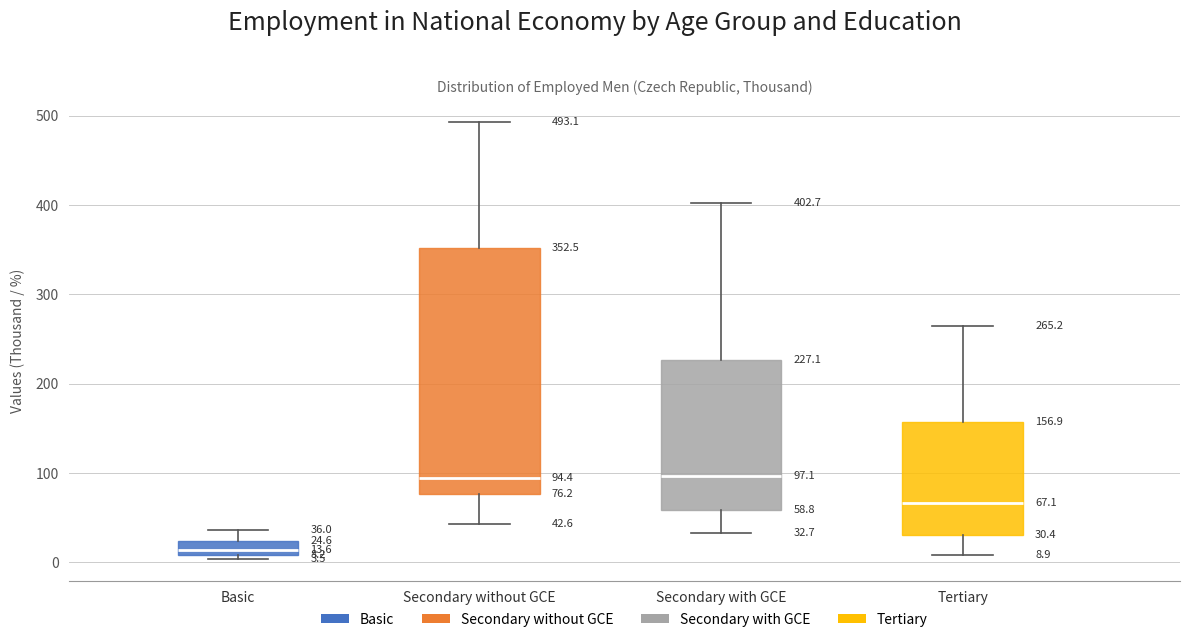

Which box's median line is the lowest?

Basic